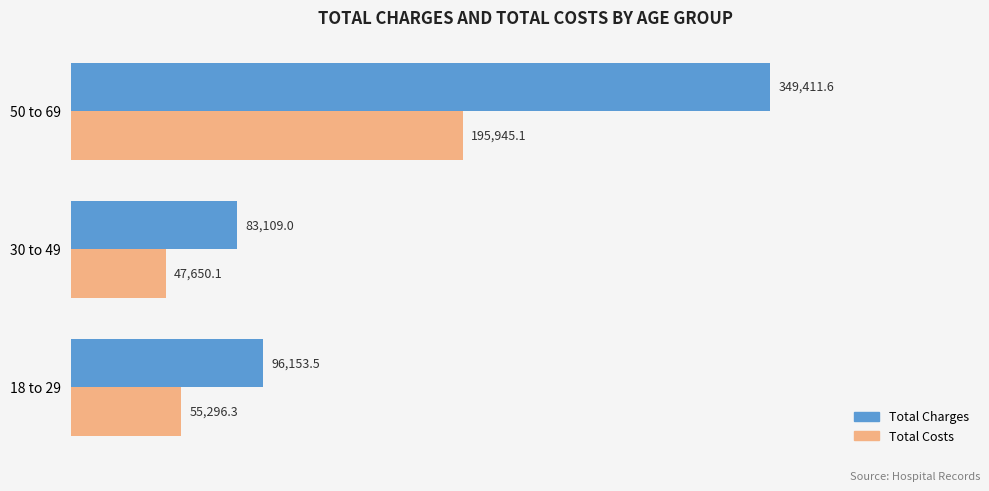

How many values in the Total Costs series are below 55296?

1